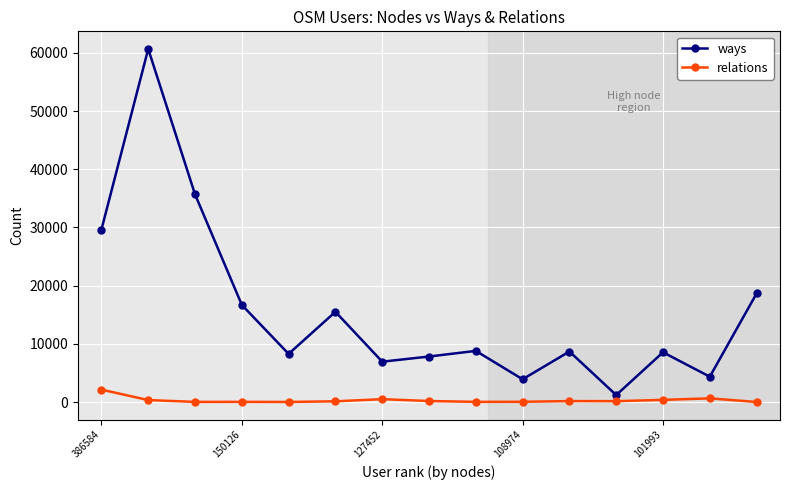

What is the maximum value shown in the chart?

60672